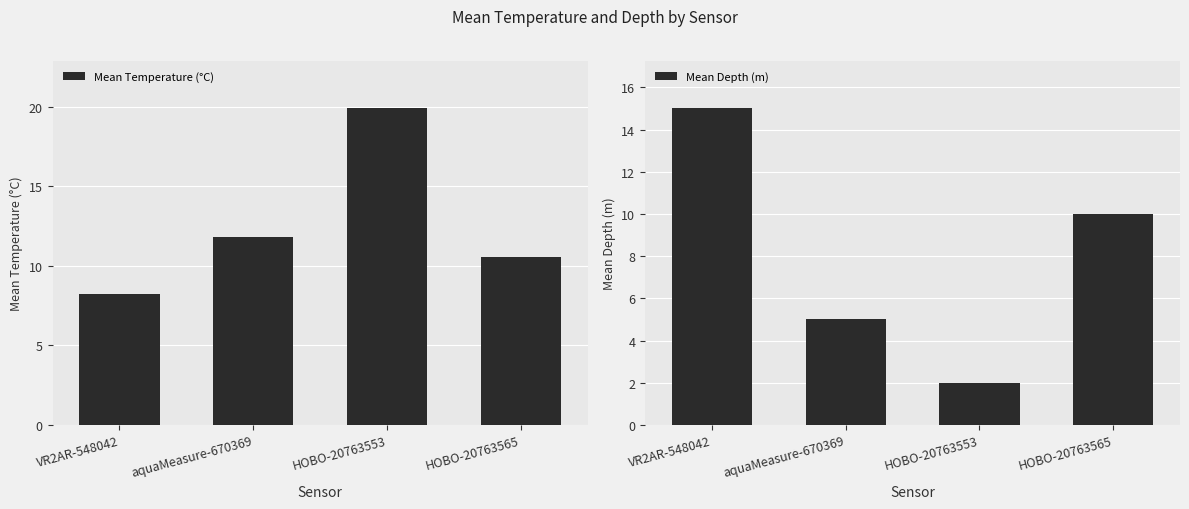

At HOBO-20763553, list the series in order from smallest to largest.

Mean Depth (m), Mean Temperature (°C)